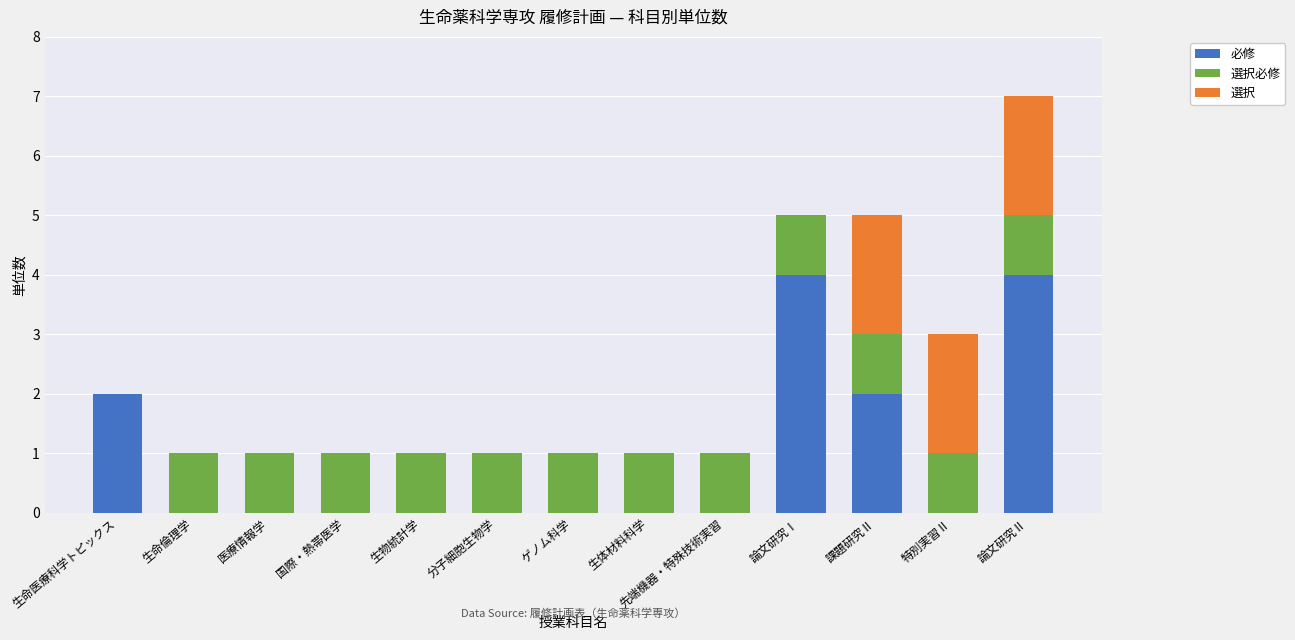

The 必修 series shows -2 at 特別実習Ⅱ. True or false?

False